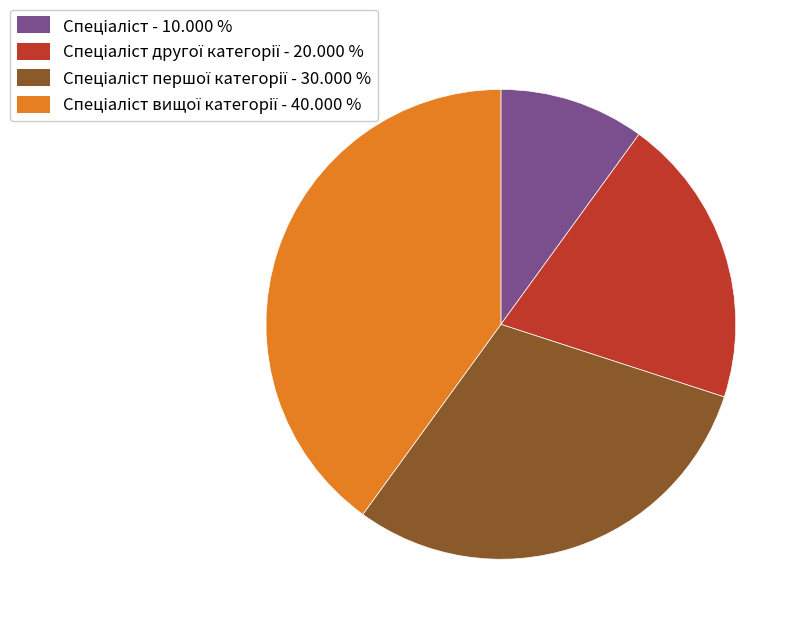

Is there any slice that represents more than half of the pie?

No